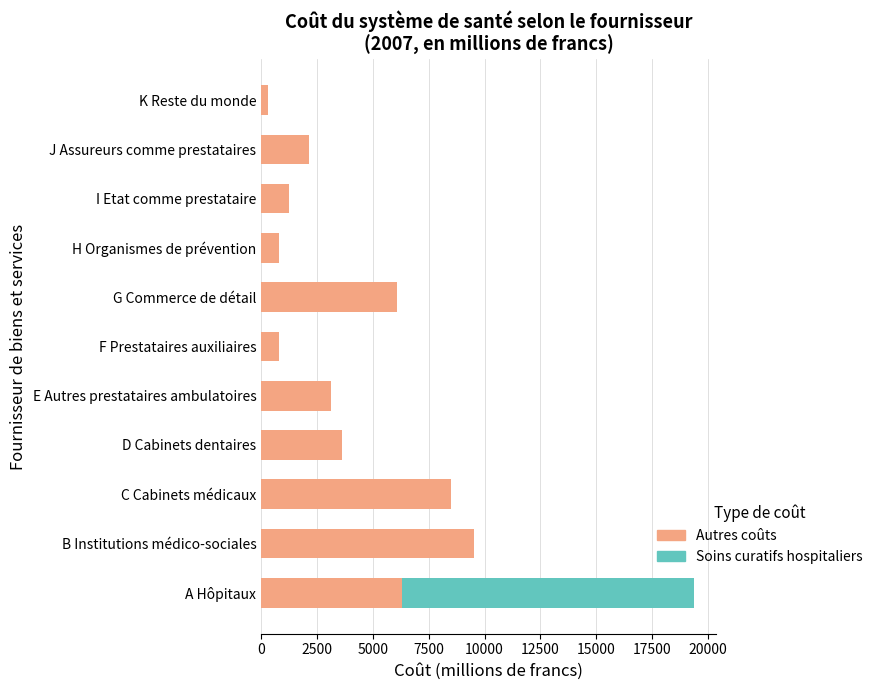

Which category has the highest value in the Autres coûts series?

B Institutions médico-sociales